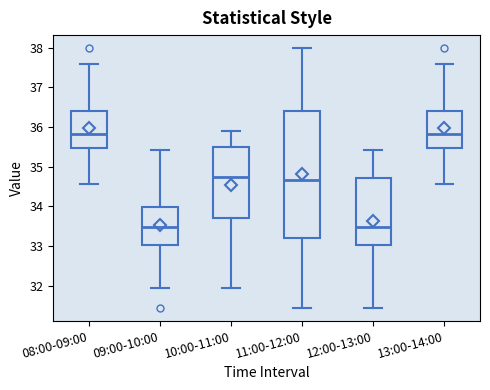

Where does the lower whisker of the box for 12:00-13:00 end on the y-axis? The values are not printed on the chart, so give them approximately, as read against the axis.

31.4